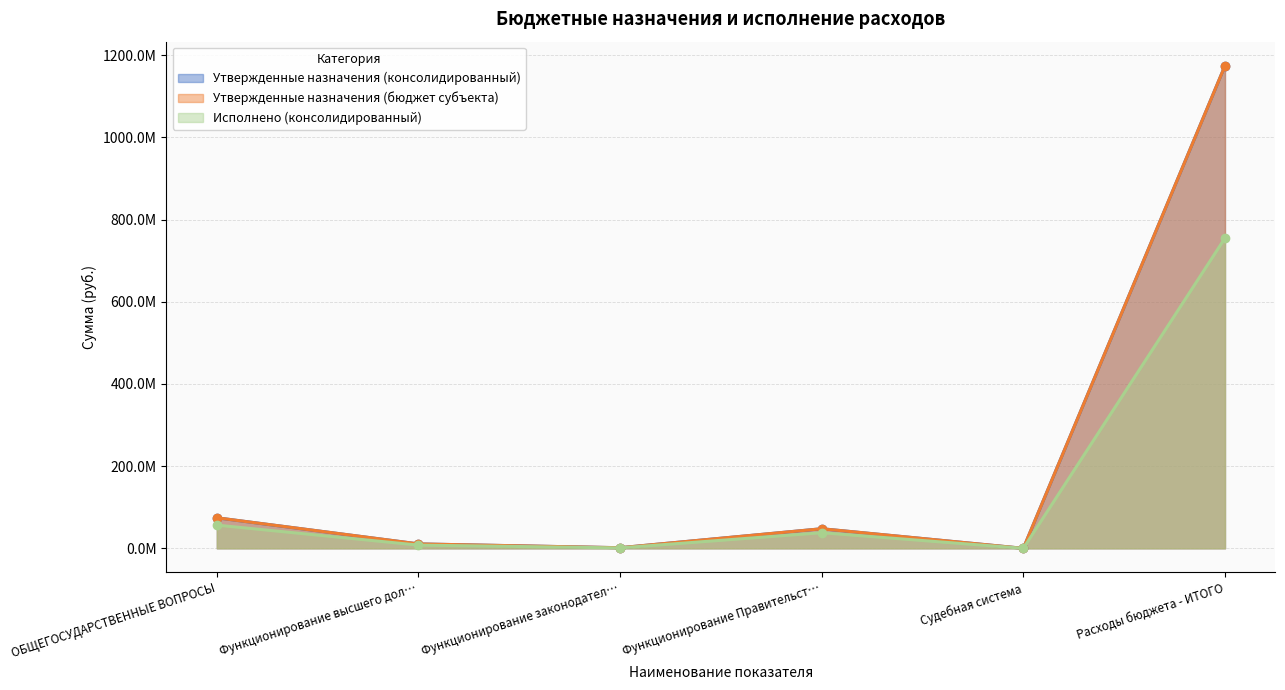

Does the chart have visible grid lines?

Yes